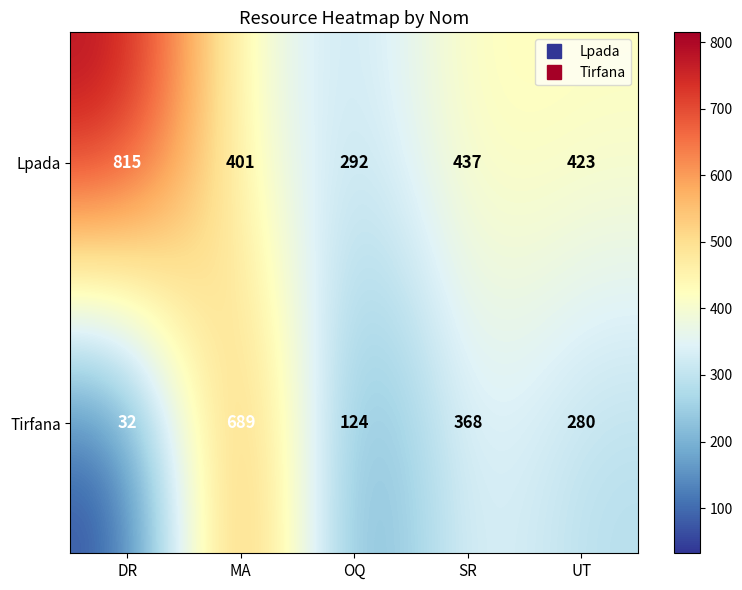

Which label corresponds to the largest value in the chart?

DR